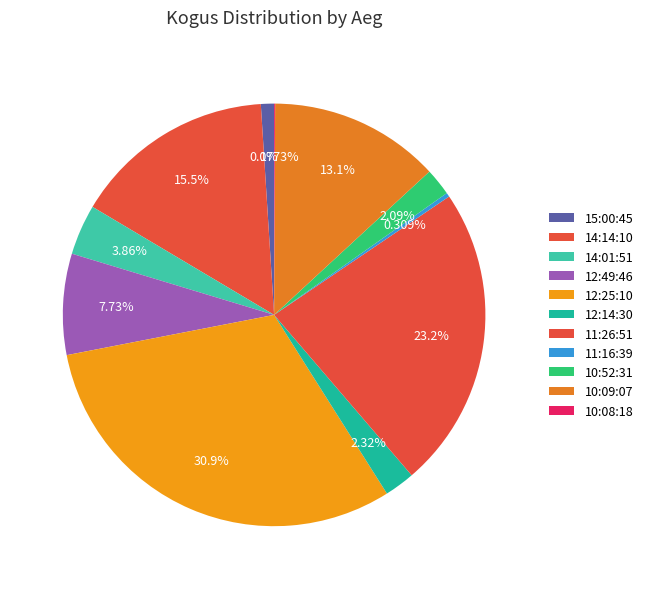

Is the sum of 10:09:07 and 11:16:39 greater than half?

No